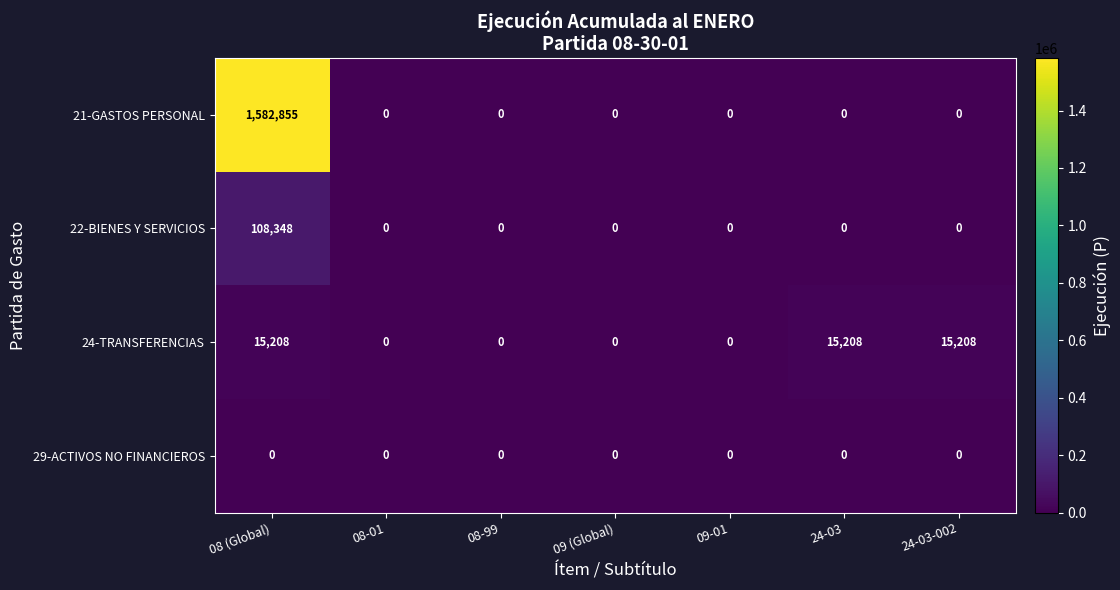

What is the average value of the 24-TRANSFERENCIAS series?

6518